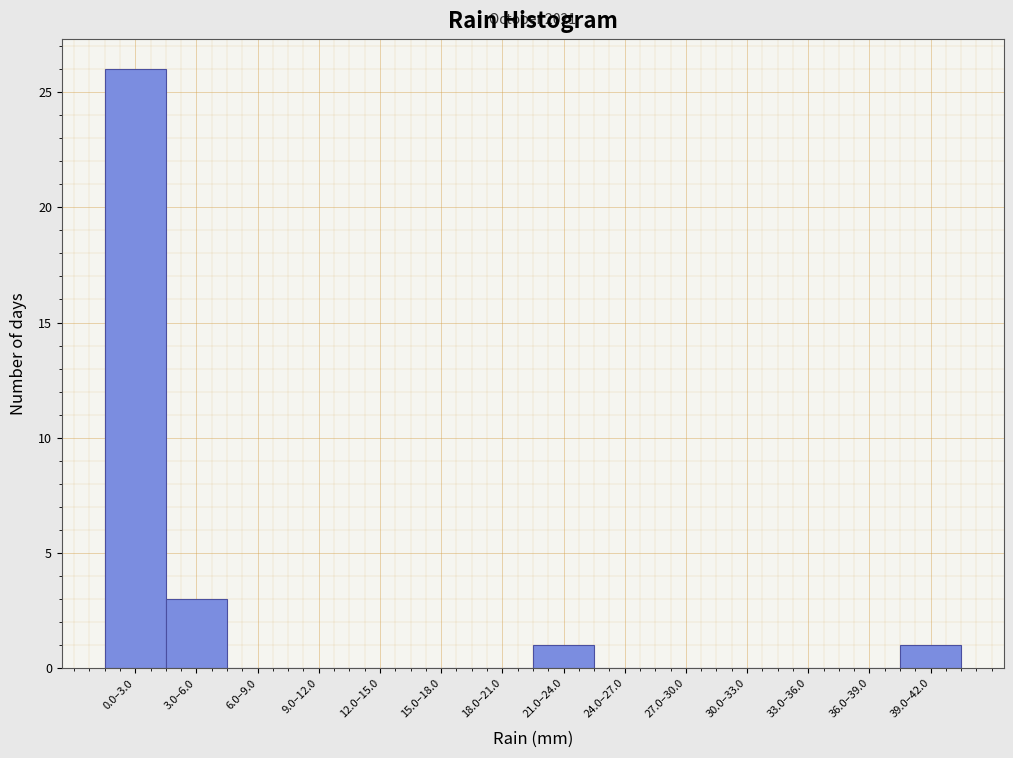

Reading left to right, list all the values displayed in this chart.

0.0–3.0=26	3.0–6.0=3	6.0–9.0=0	9.0–12.0=0	12.0–15.0=0	15.0–18.0=0	18.0–21.0=0	21.0–24.0=1	24.0–27.0=0	27.0–30.0=0	30.0–33.0=0	33.0–36.0=0	36.0–39.0=0	39.0–42.0=1